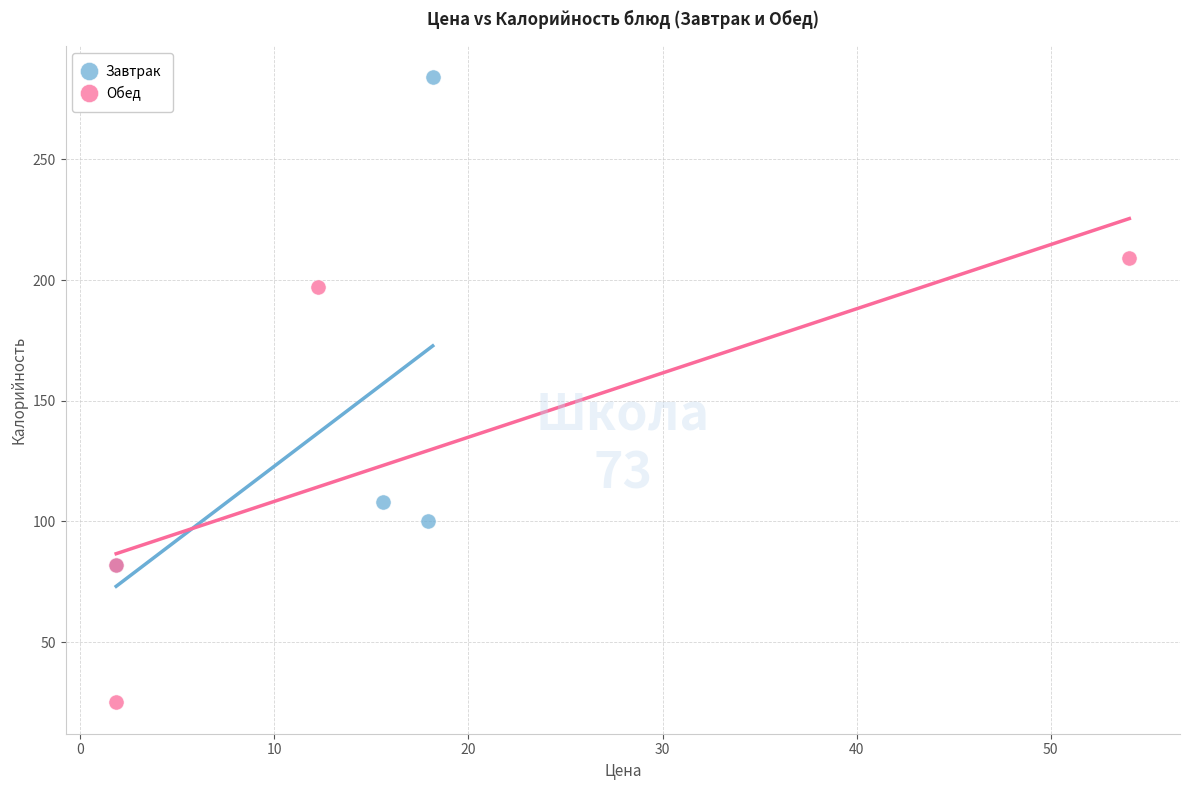

What are all the series names shown in the legend?

Завтрак, Обед